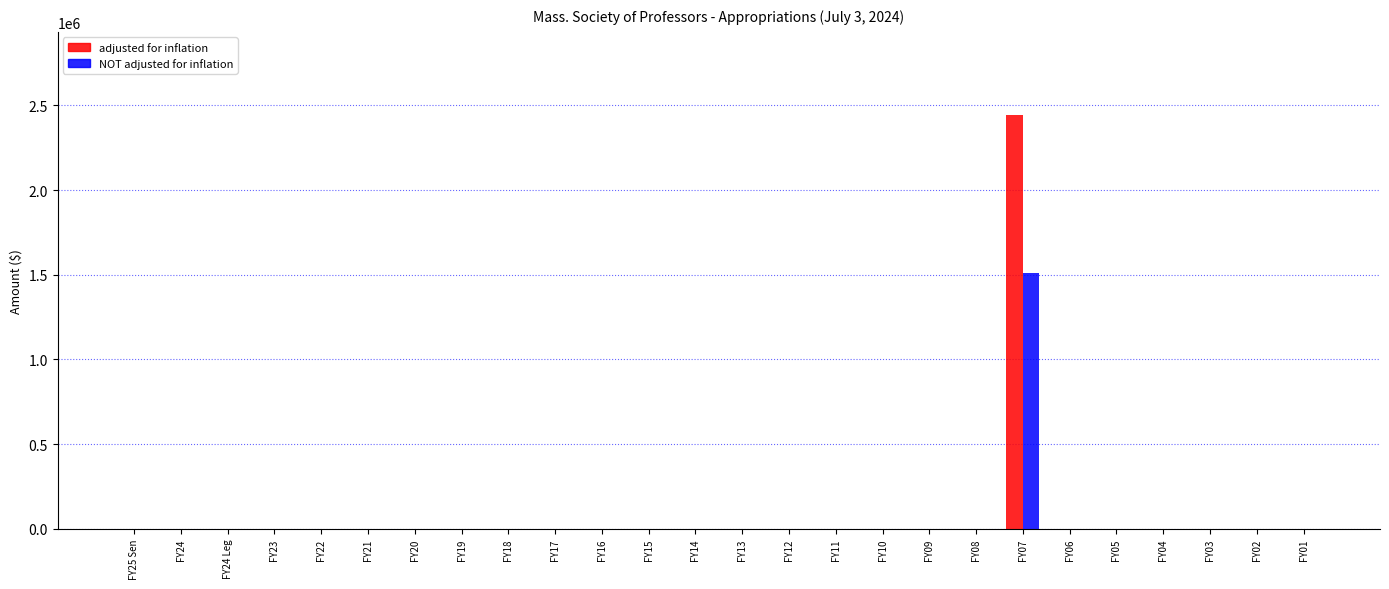

Is it true that NOT adjusted for inflation equals 0 at FY06?

True